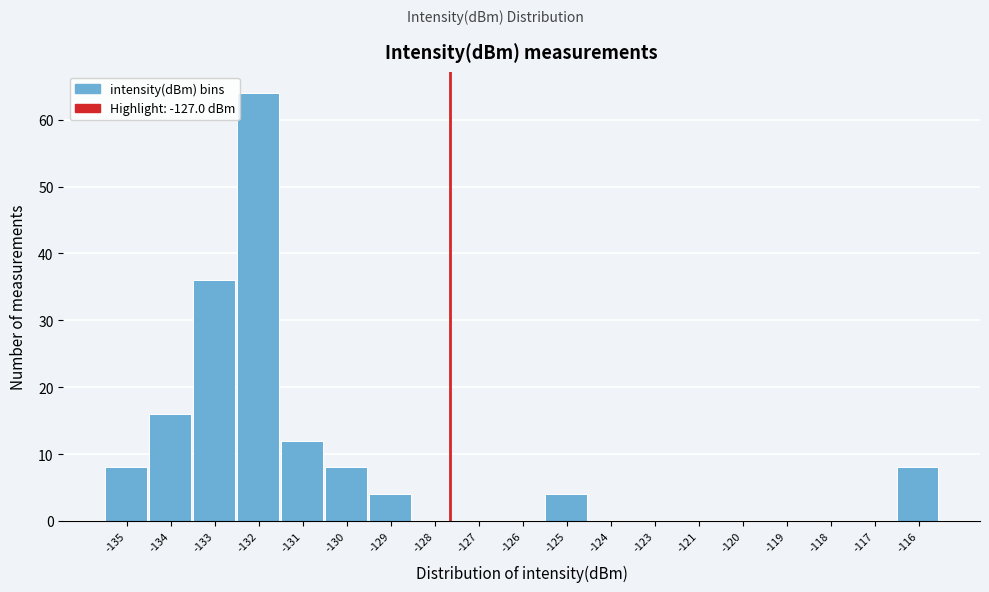

Reading right to left, what are all the values shown in this chart?

-116=8	-117=0	-118=0	-119=0	-120=0	-121=0	-123=0	-124=0	-125=4	-126=0	-127=0	-128=0	-129=4	-130=8	-131=12	-132=64	-133=36	-134=16	-135=8